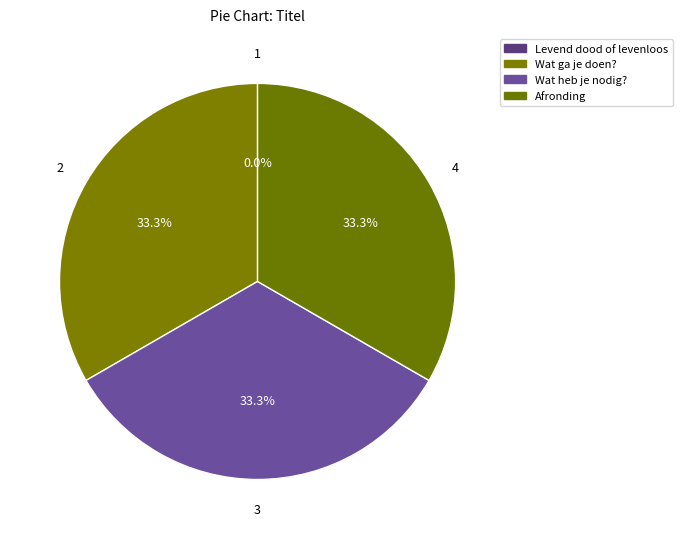

To the nearest percent, what is the difference between the Levend dood of levenloos and Afronding slice percentages?

33%